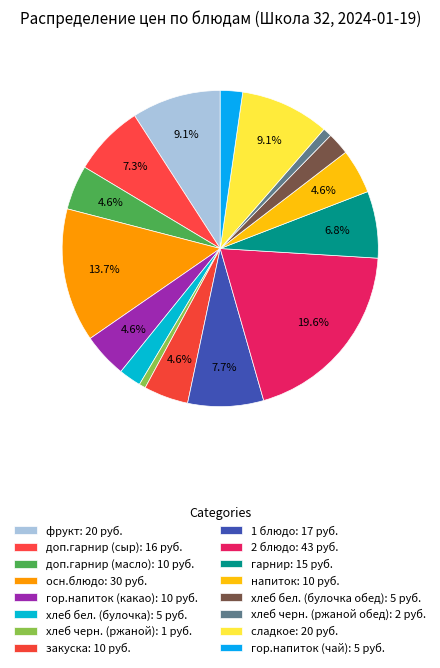

Which has a higher value, фрукт or хлеб черн. (ржаной)?

фрукт